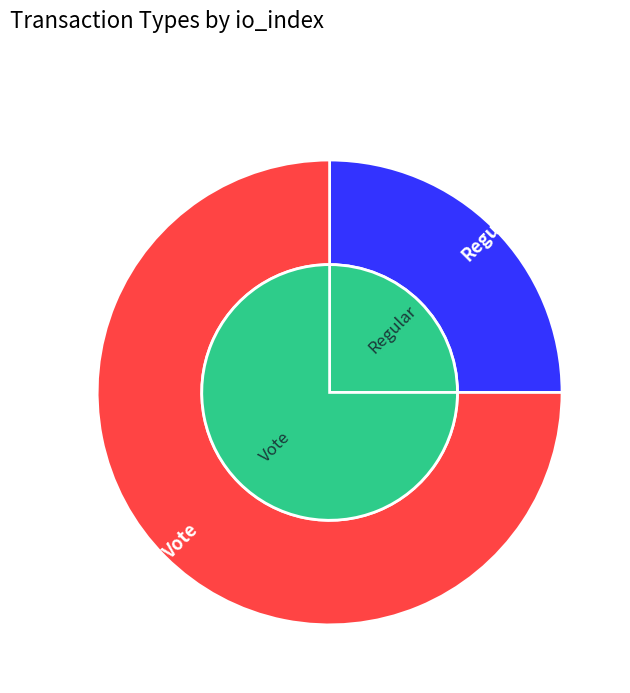

Combined, do Regular and Vote account for over 50%?

Yes